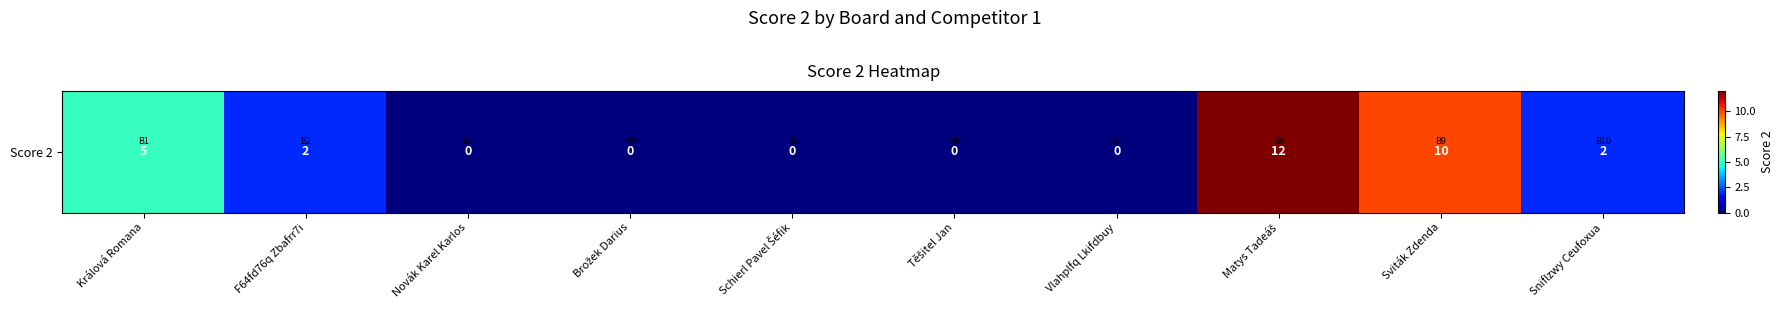

Rank the categories by value from lowest to highest.

Novák Karel Karlos, Brožek Darius, Schierl Pavel Šéfik, Těšitel Jan, Vlahplfq Lkifdbuy, F64fd76q Zbafrr7i, Sniflzwy Ceufoxua, Králová Romana, Sviták Zdenda, Matys Tadeáš